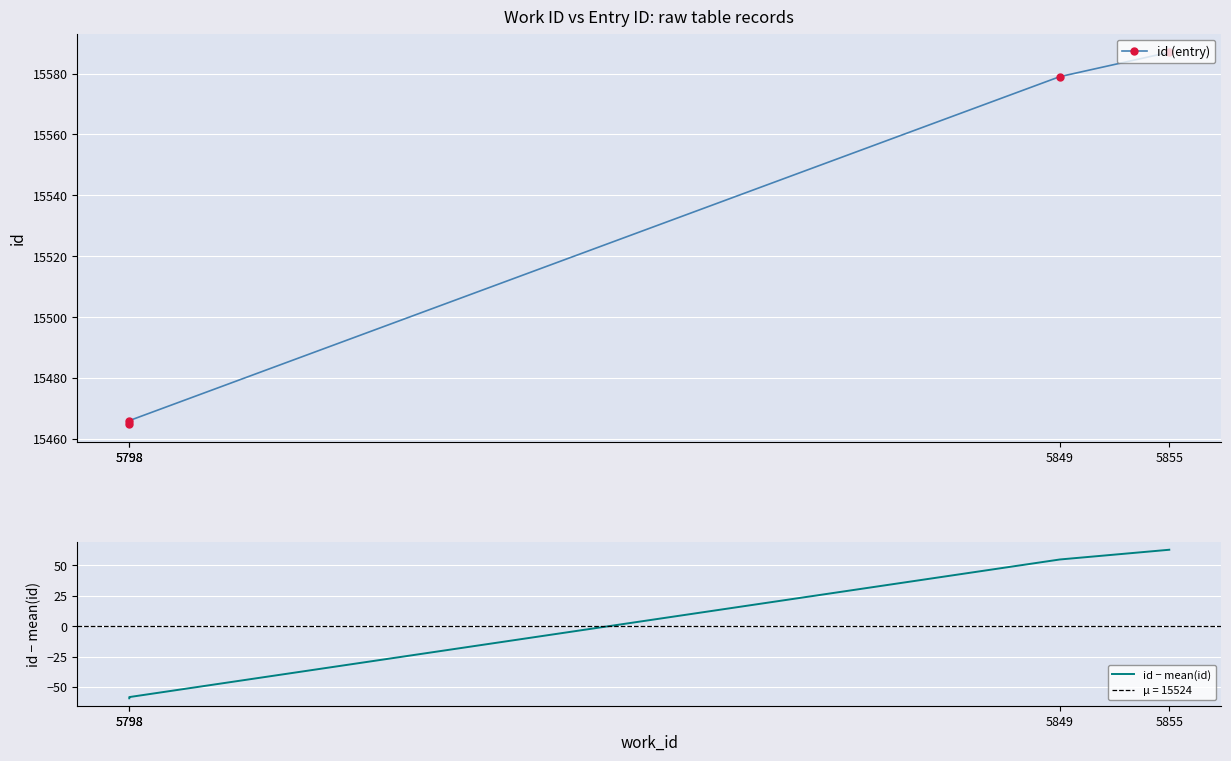

What is the difference between the id − mean(id) values at 5849 and 5798?

113.0